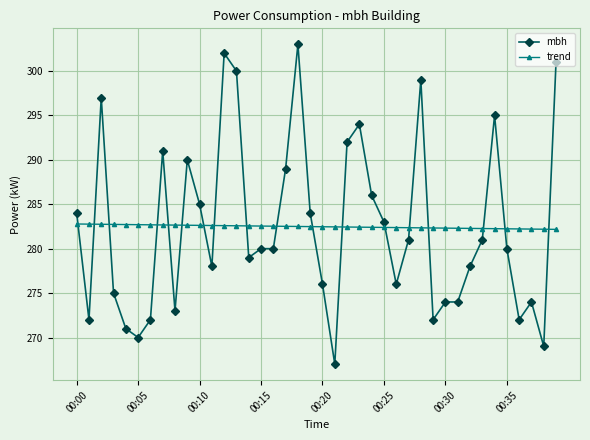

List the series in order of their peak value, lowest first.

trend, mbh